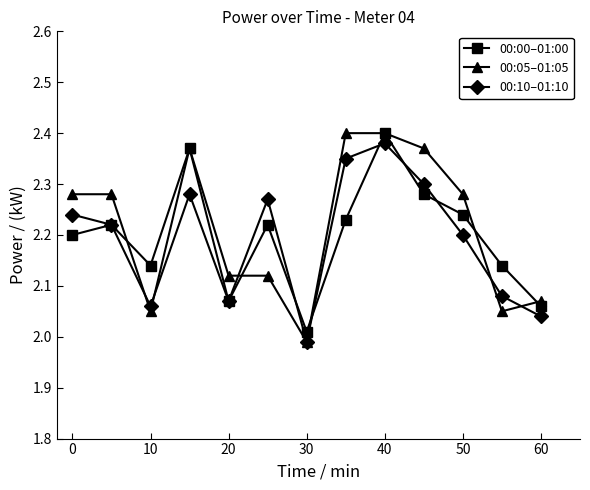

What is the difference between the maximum and minimum values in the 00:05–01:05 series?

0.4